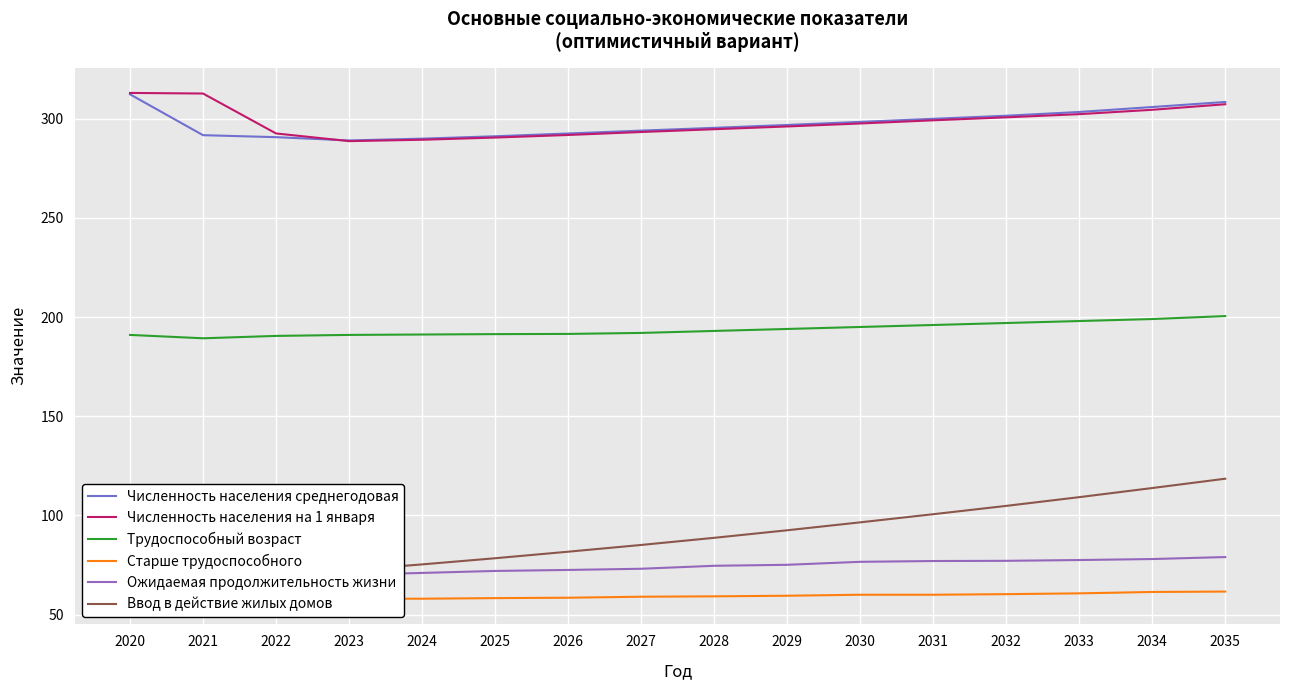

How many categories are shown in the chart?

16